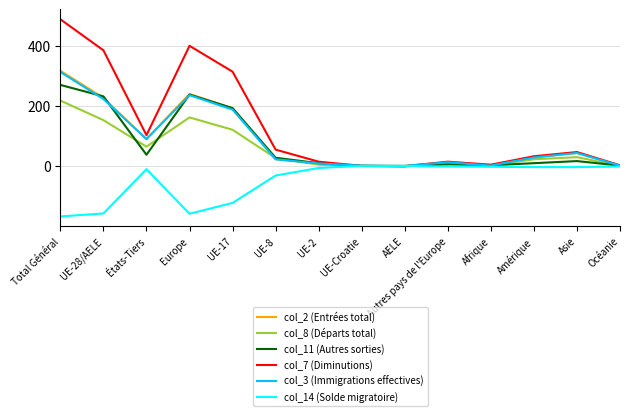

What is the spread (max minus min) of values at Amérique?

36